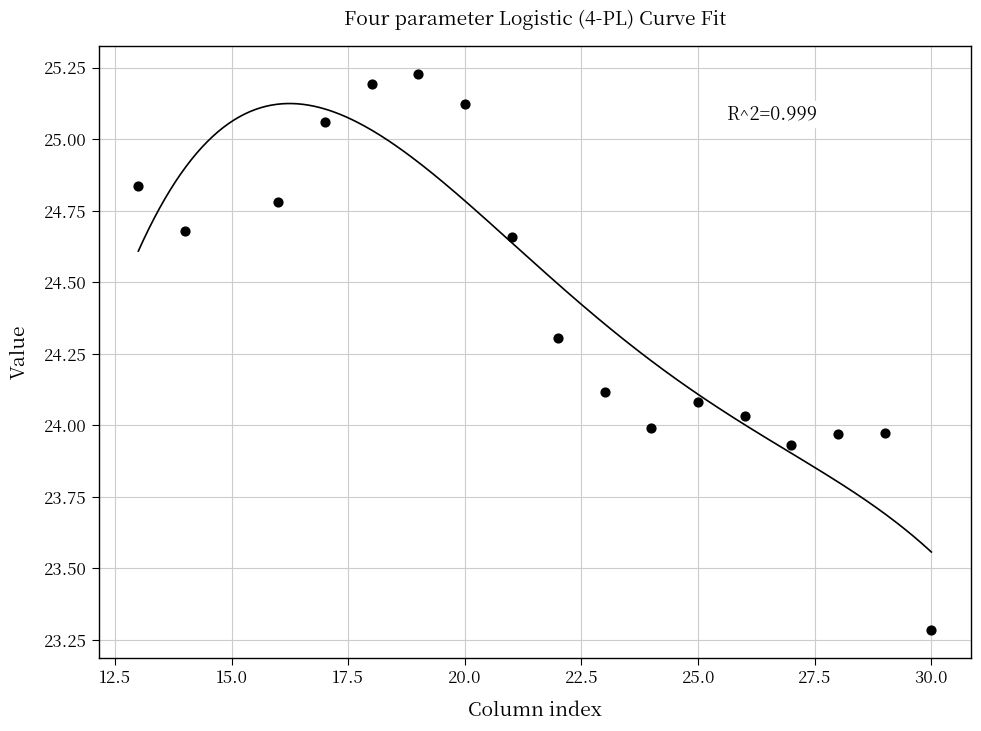

What is the range of Y values (max minus min)?

1.9